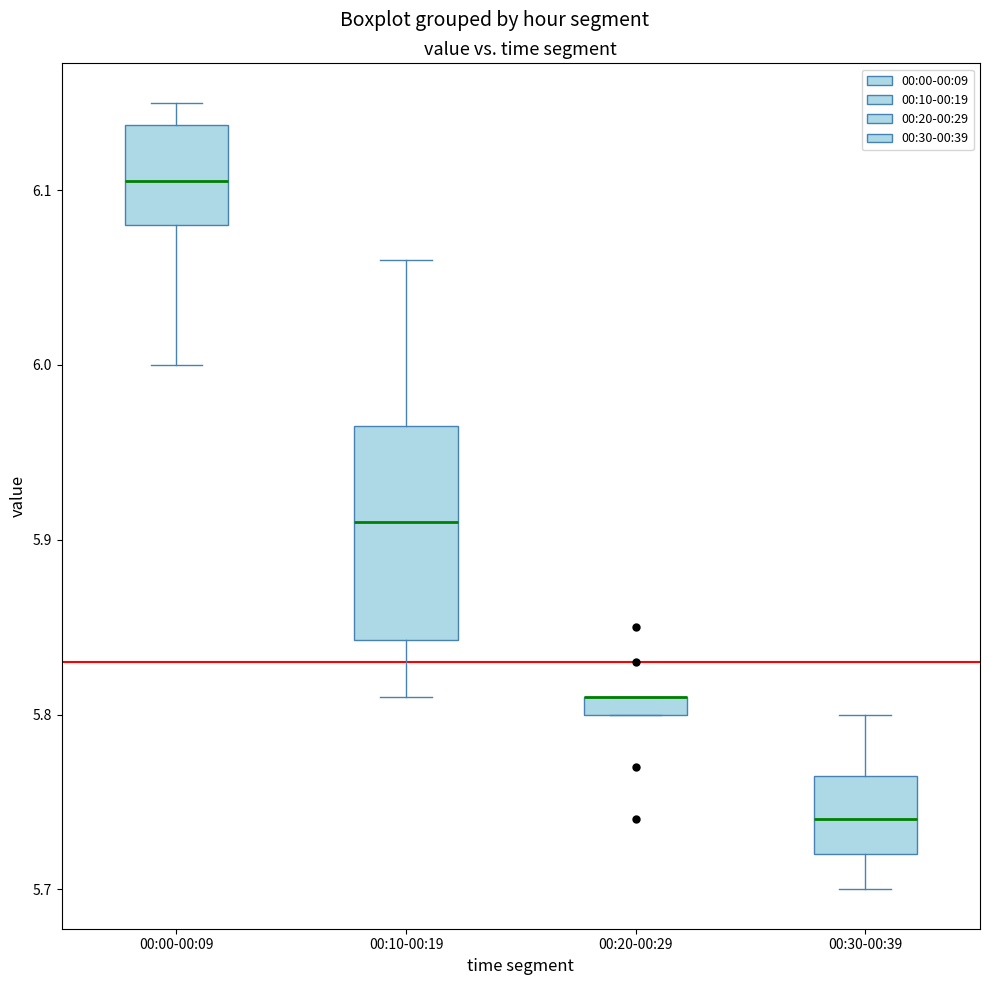

Comparing the boxes themselves (not the whiskers), which one is the tallest?

00:10-00:19